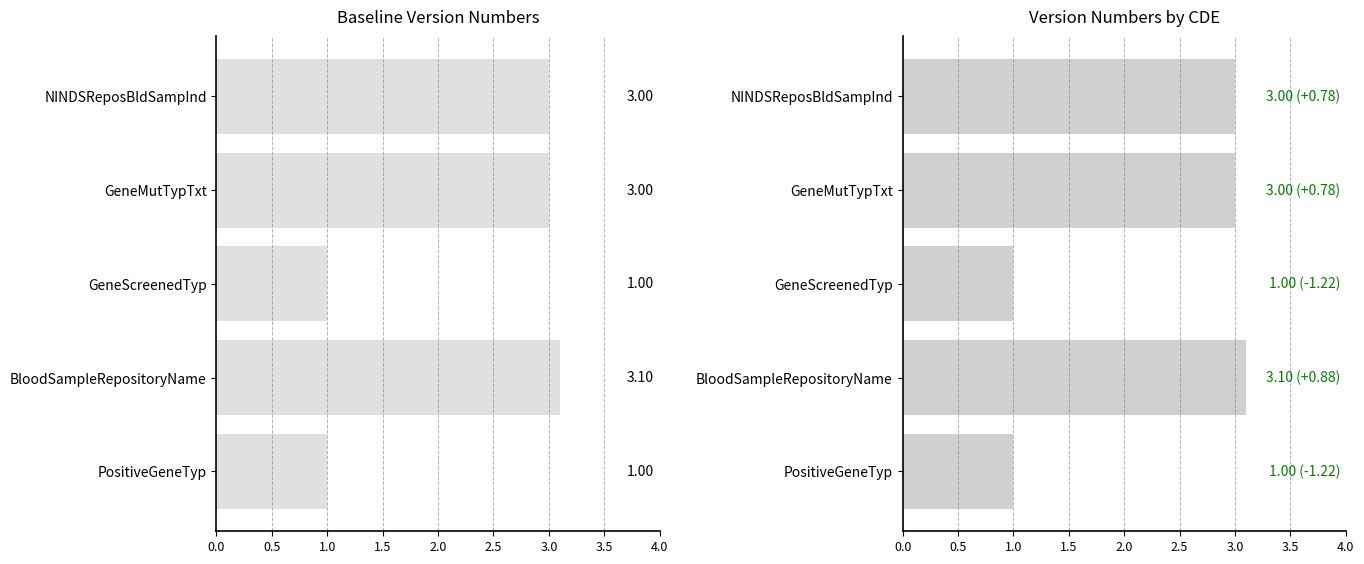

Count the number of categories in the chart.

5